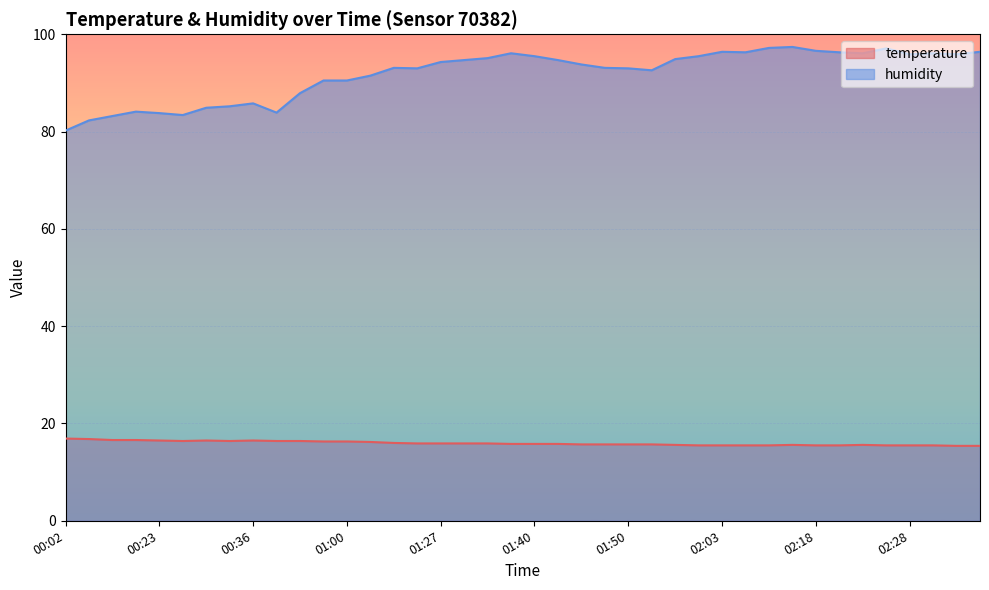

What position from the left is 02:03?

29